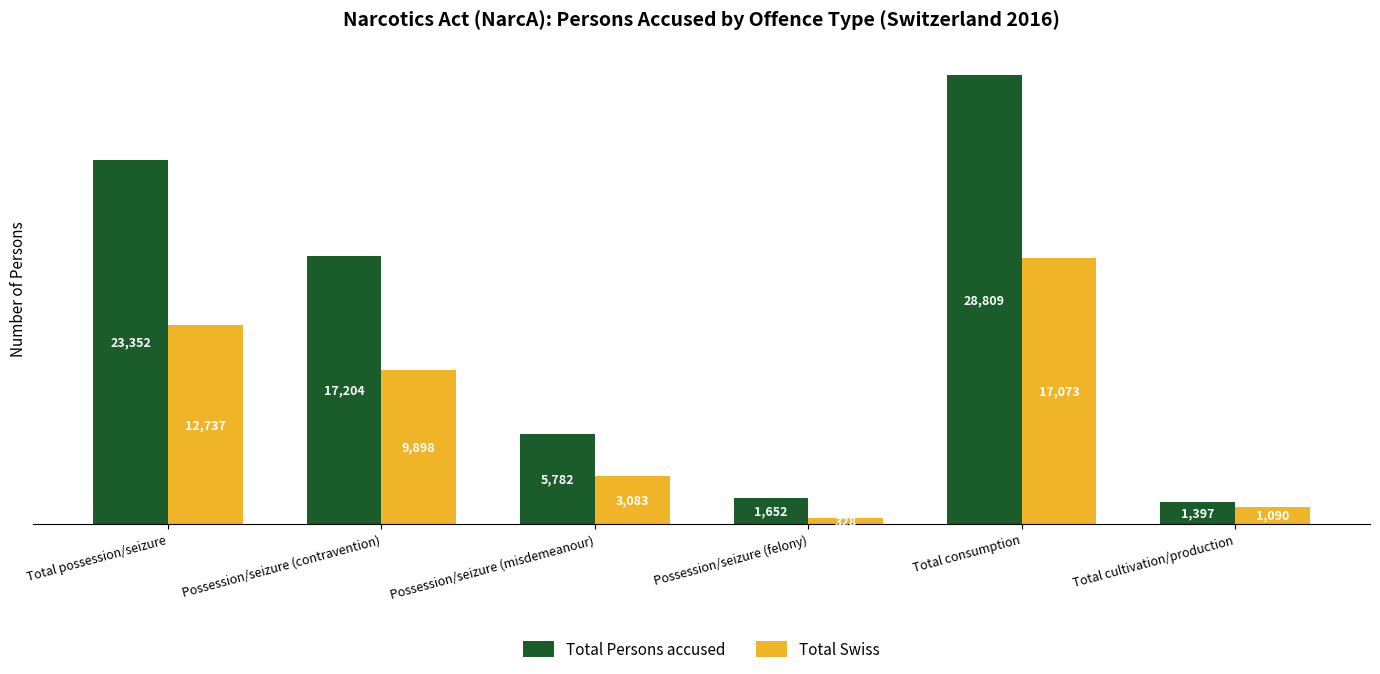

Rank the series by their average value, from highest to lowest.

Total Persons accused, Total Swiss